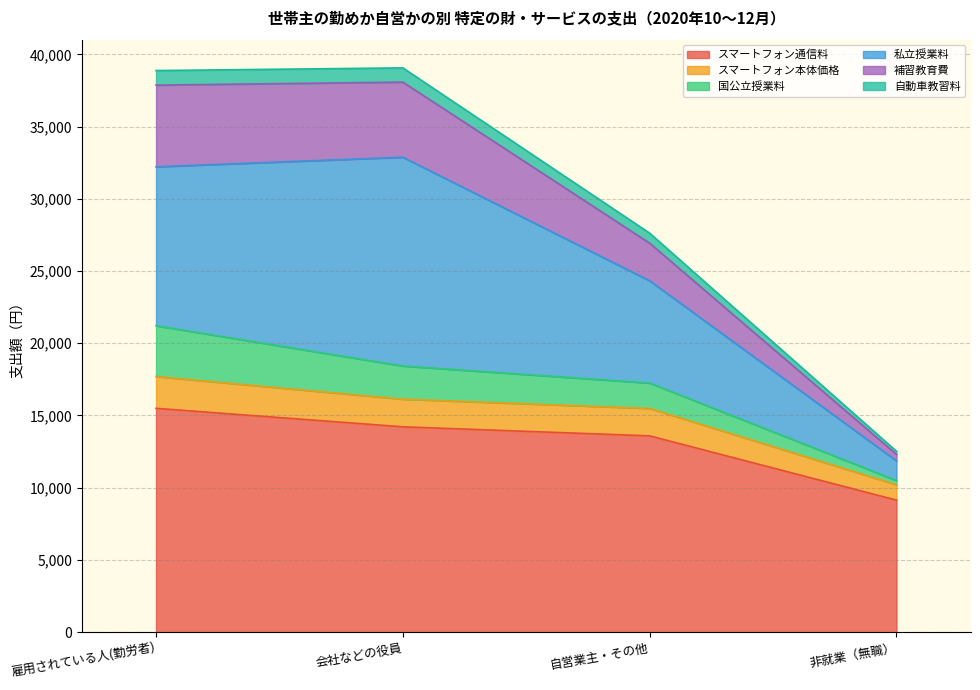

How many lines are shown in the chart?

6